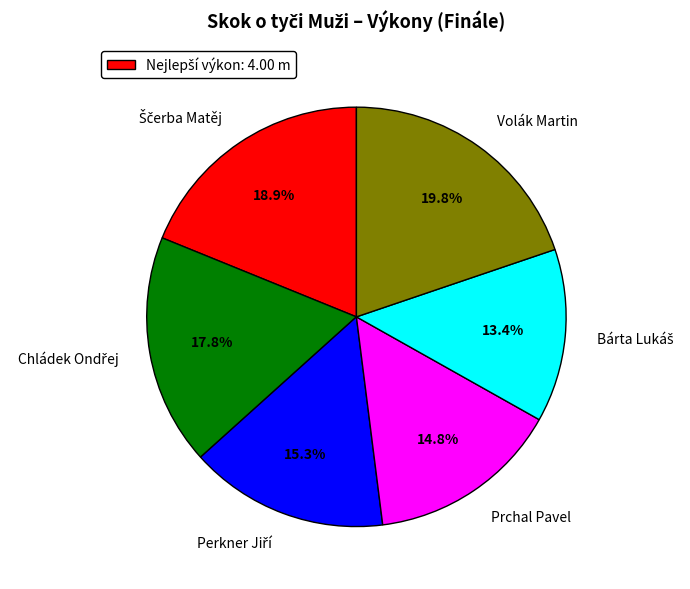

What is the largest slice in the pie chart?

Volák Martin